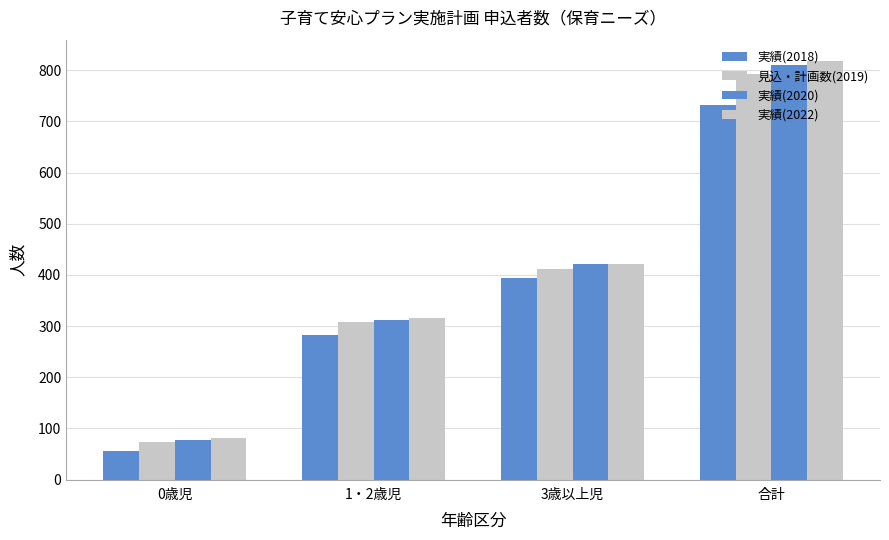

How many series are shown in this chart?

4